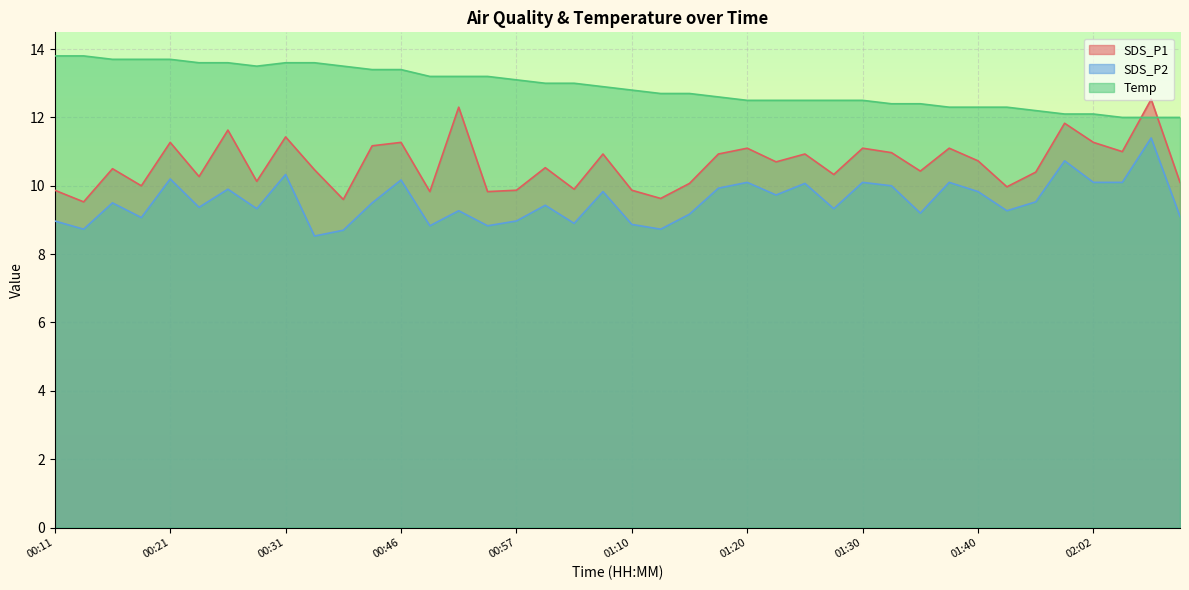

Reading left to right, what are all the values shown in this chart?

SDS_P1: 9.9	9.5	10.5	10.0	11.3	10.3	11.6	10.1	11.4	10.5	9.6	11.2	11.3	9.8	12.3	9.8	9.9	10.5	9.9	10.9	9.9	9.6	10.1	10.9	11.1	10.7	10.9	10.3	11.1	11.0	10.4	11.1	10.7	10.0	10.4	11.8	11.3	11.0	12.5	10.1
SDS_P2: 9.0	8.7	9.5	9.1	10.2	9.4	9.9	9.3	10.3	8.5	8.7	9.5	10.2	8.8	9.3	8.8	9.0	9.4	8.9	9.8	8.9	8.7	9.2	9.9	10.1	9.7	10.1	9.3	10.1	10.0	9.2	10.1	9.8	9.3	9.5	10.7	10.1	10.1	11.4	9.1
Temp: 13.8	13.8	13.7	13.7	13.7	13.6	13.6	13.5	13.6	13.6	13.5	13.4	13.4	13.2	13.2	13.2	13.1	13.0	13.0	12.9	12.8	12.7	12.7	12.6	12.5	12.5	12.5	12.5	12.5	12.4	12.4	12.3	12.3	12.3	12.2	12.1	12.1	12.0	12.0	12.0